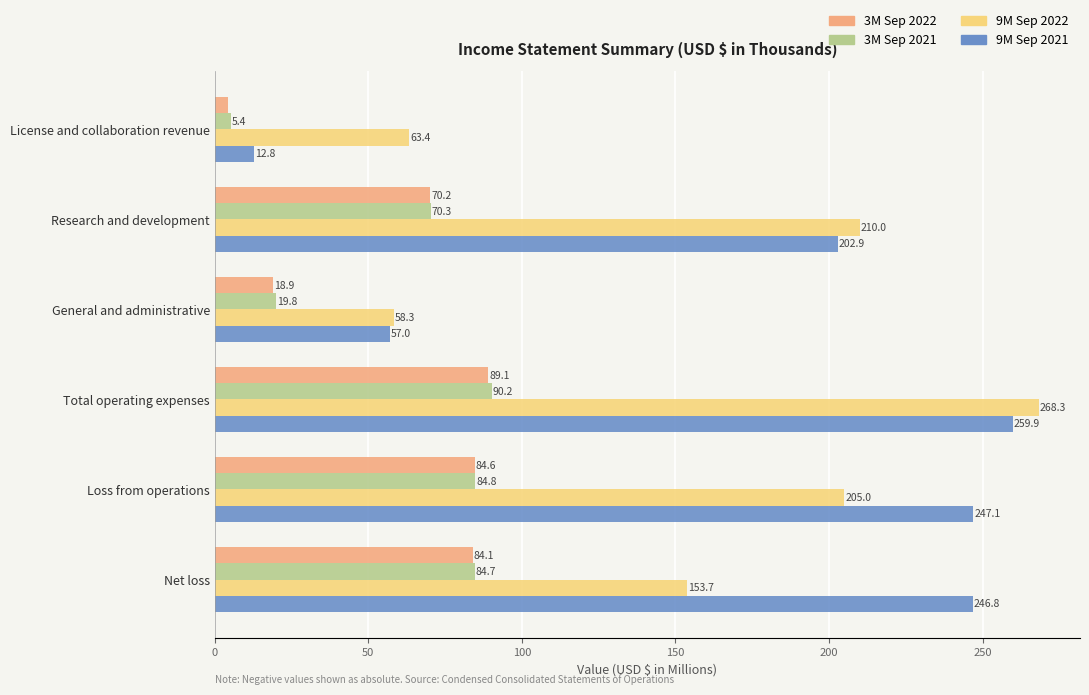

What is the average value of the 9M Sep 2022 series?

159.8